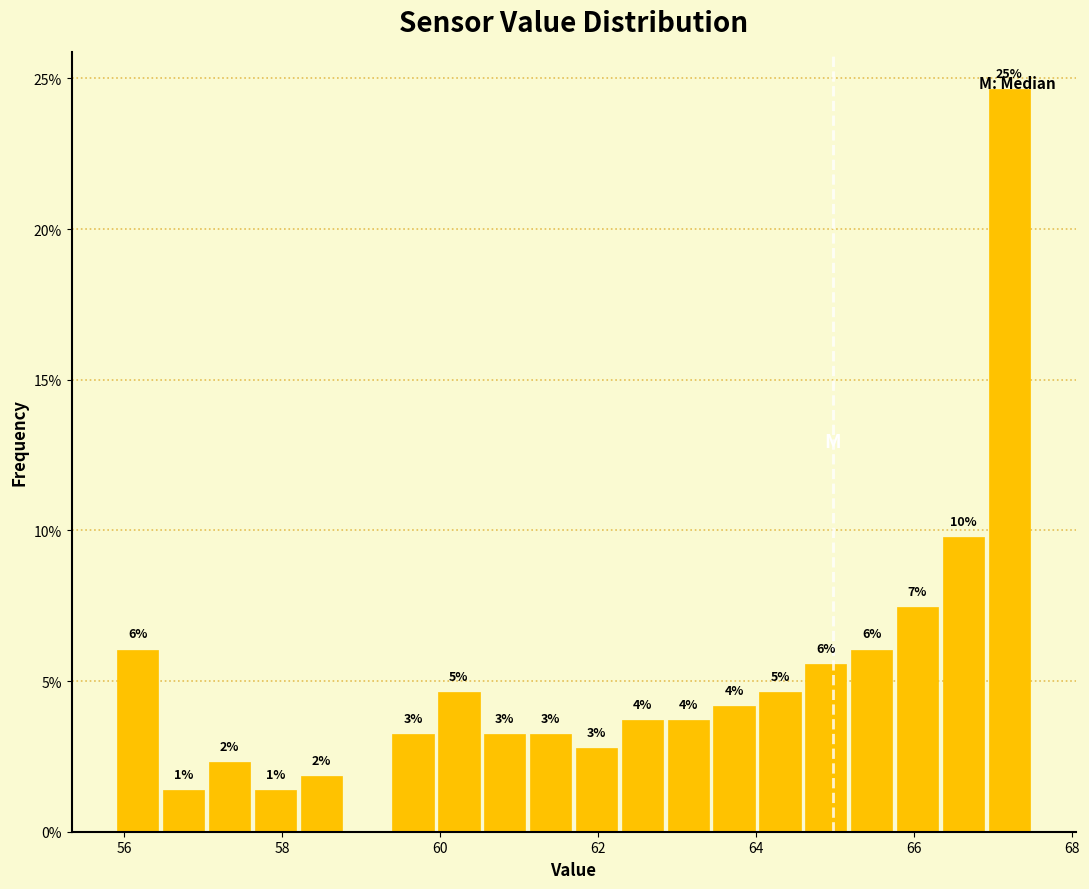

Around what value on the x-axis is the tallest bar? Give the approximate position of its centre, as read against the axis.

67.2